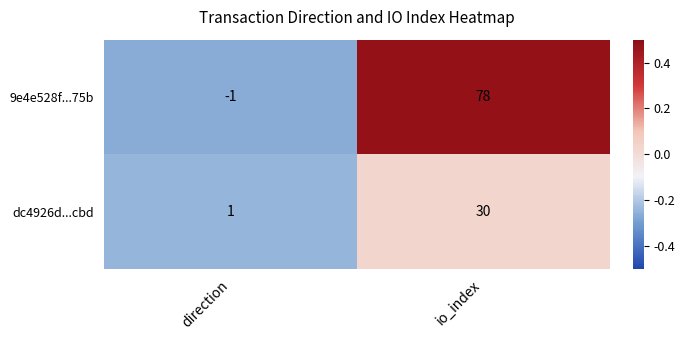

Reading left to right, transcribe all the data shown in this chart.

9e4e528f...75b: -1	78
dc4926d...cbd: 1	30